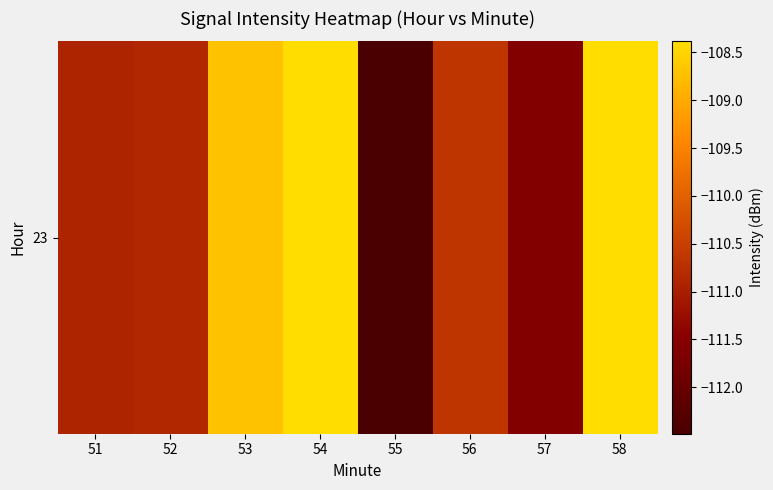

What is the sum of all values?

-882.0